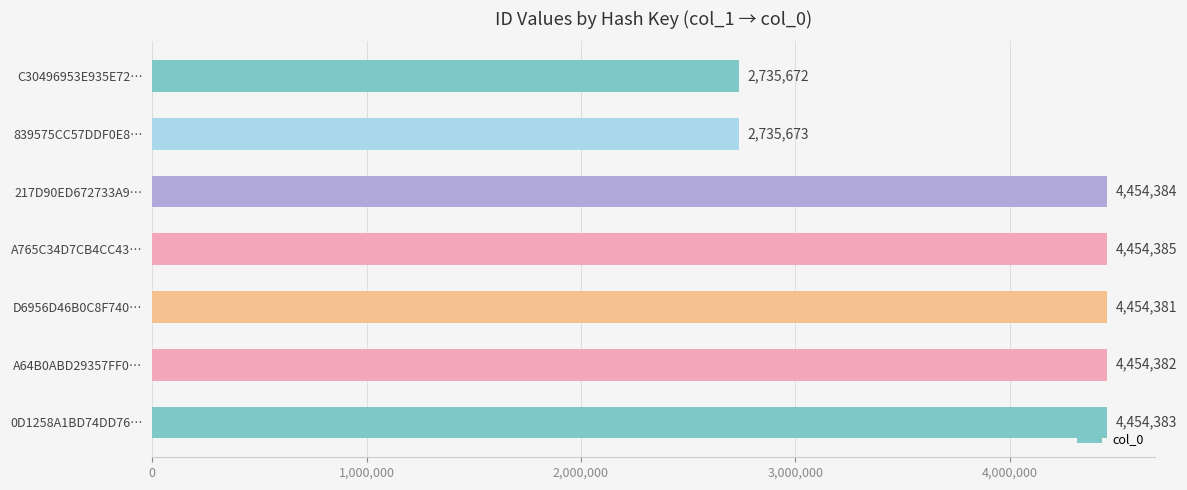

What is the average value?

3963323